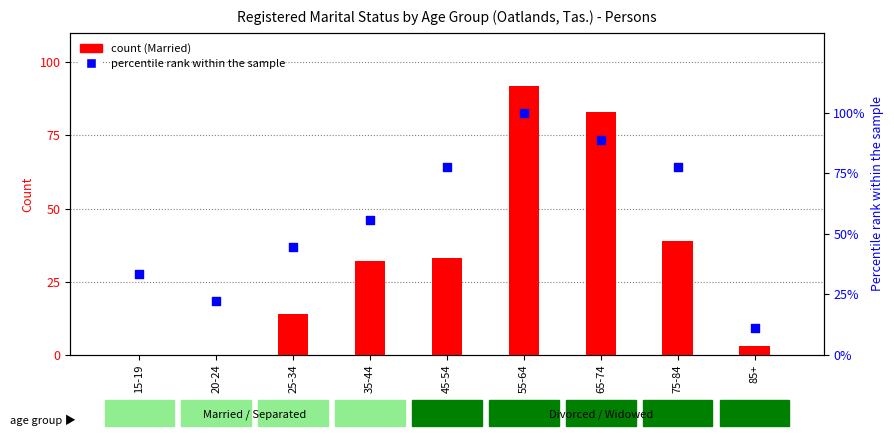

Which series reaches the maximum Y coordinate?

percentile rank within the sample